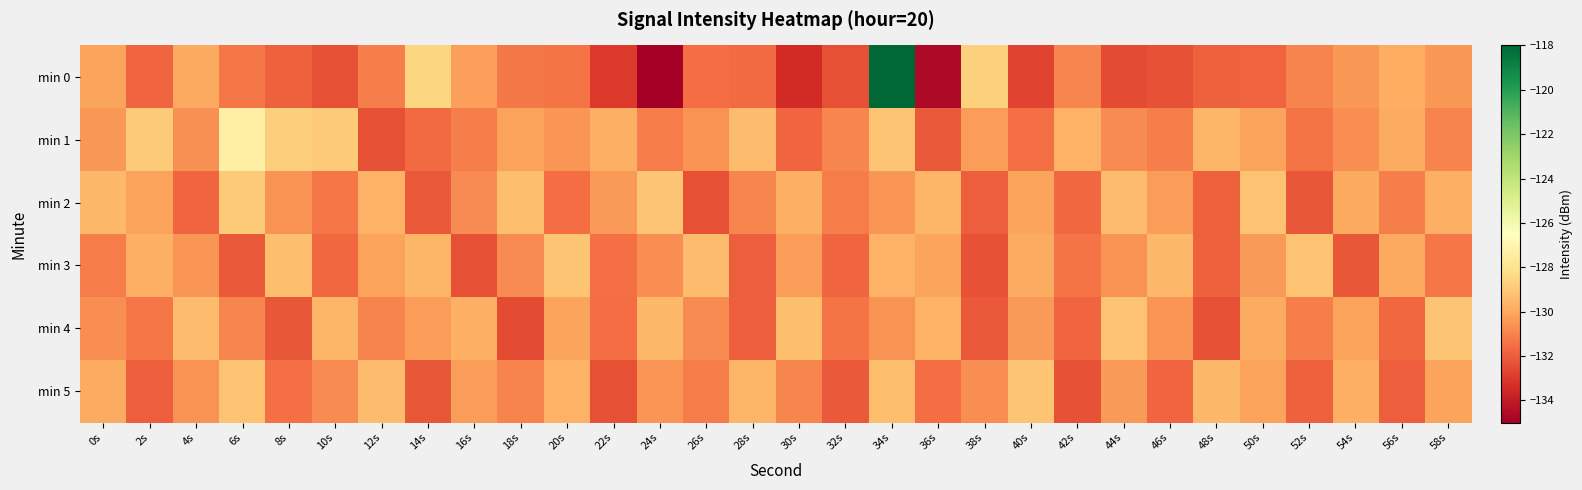

What is the spread (max minus min) of values at 28s?

2.6